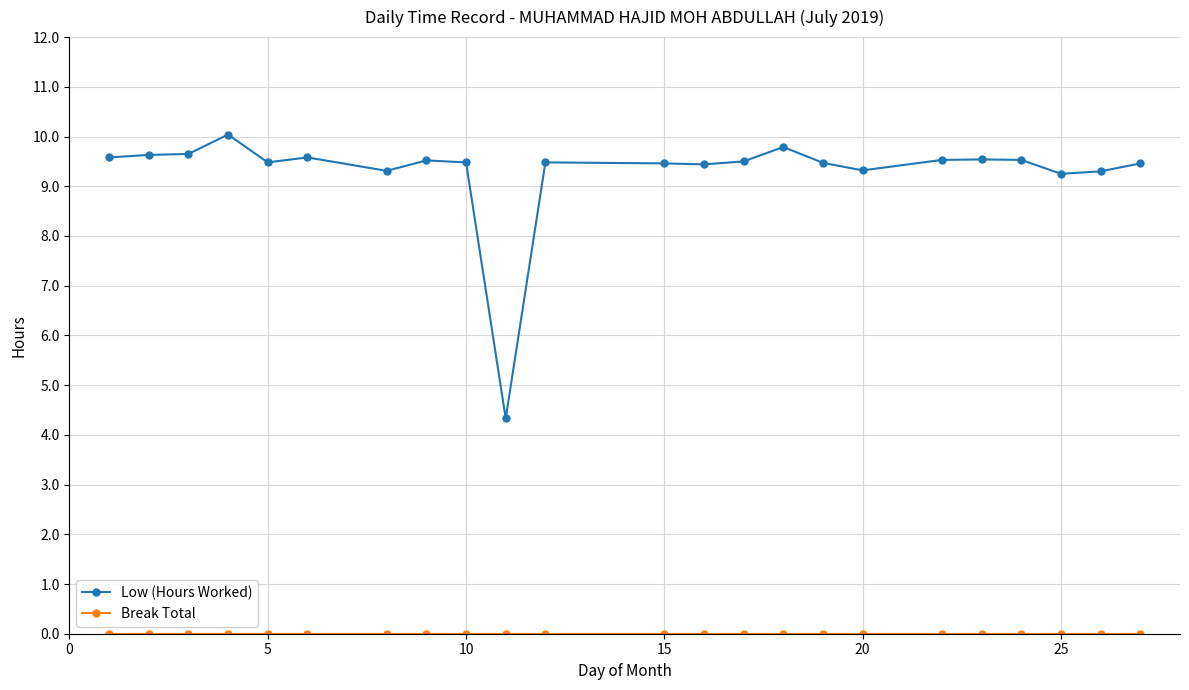

Which series has the largest range (max minus min)?

Low (Hours Worked)